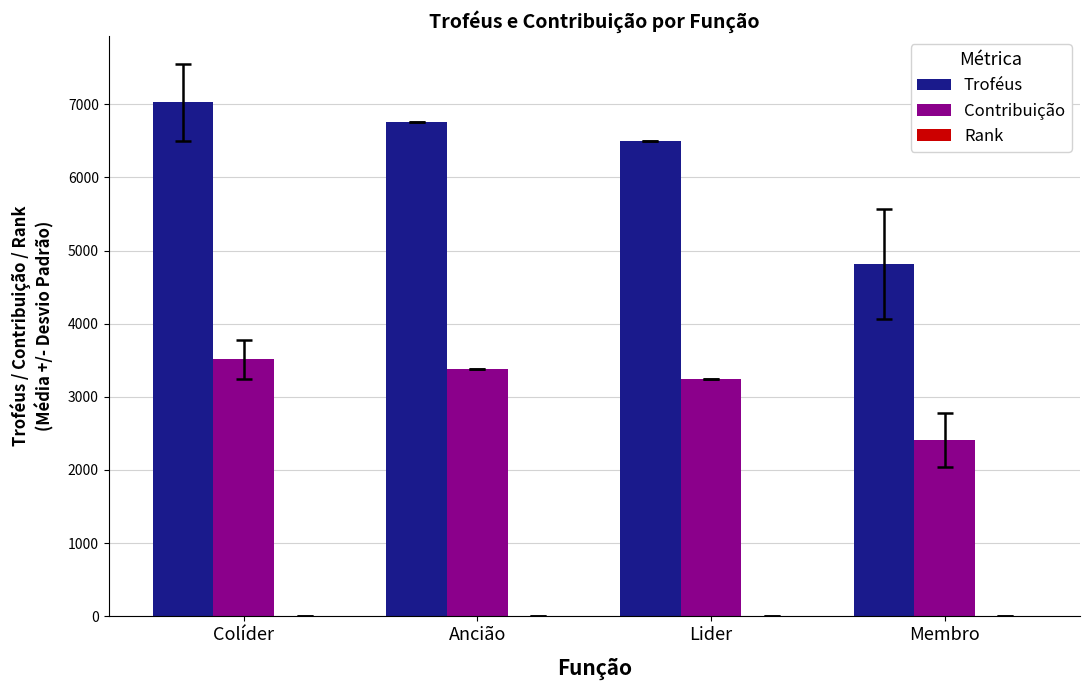

Which series has the largest range (max minus min)?

Troféus